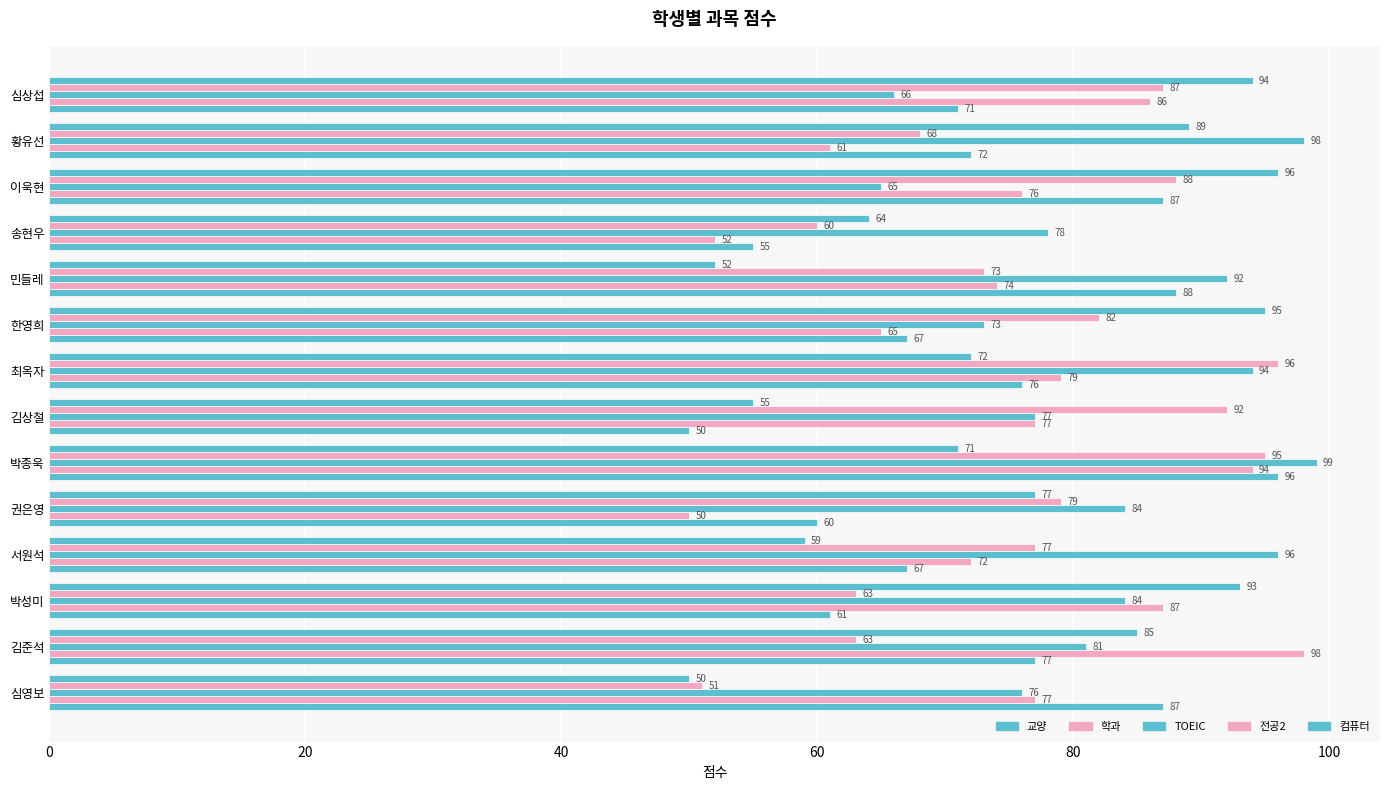

How many values in the 컴퓨터 series are below 77?

7